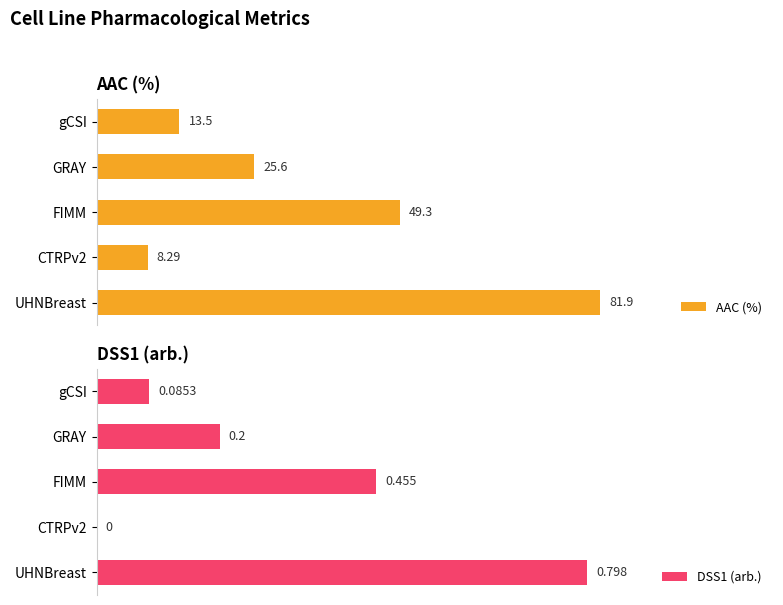

What are all the series names shown in the legend?

AAC (%), DSS1 (arb.)